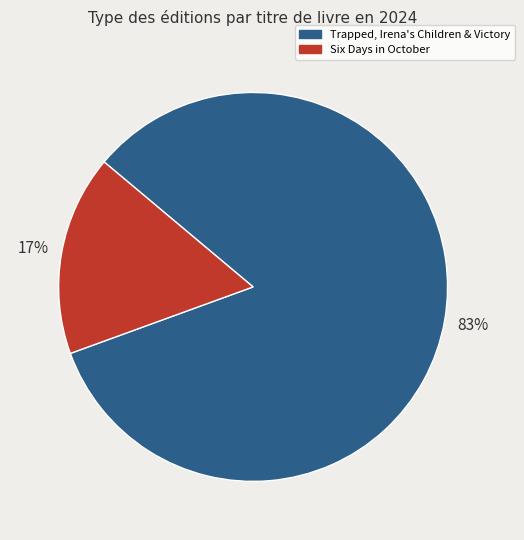

What percentage is the Six Days in October slice, to the nearest percent?

17%